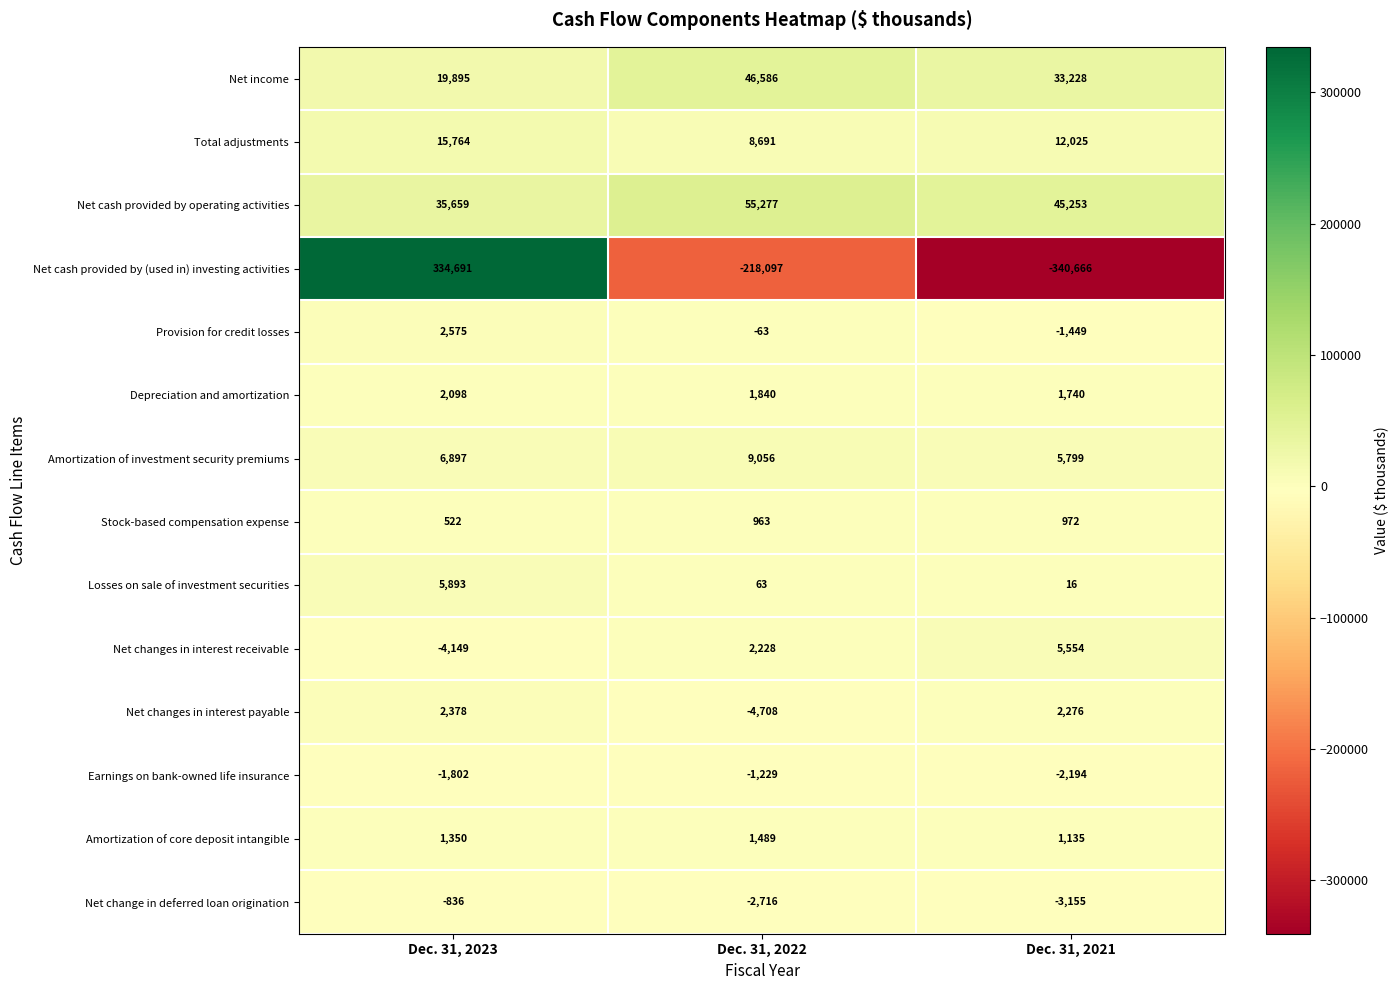

Rank the series at Dec. 31, 2023 from highest to lowest value.

Net cash provided by (used in) investing activities, Net cash provided by operating activities, Net income, Total adjustments, Amortization of investment security premiums, Losses on sale of investment securities, Provision for credit losses, Net changes in interest payable, Depreciation and amortization, Amortization of core deposit intangible, Stock-based compensation expense, Net change in deferred loan origination, Earnings on bank-owned life insurance, Net changes in interest receivable